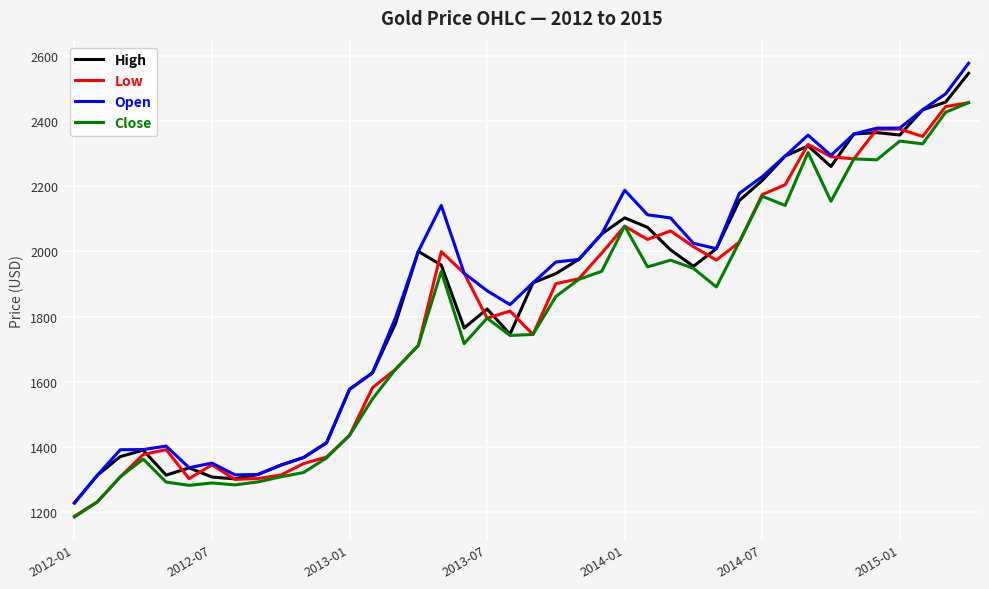

What is the sum of all High values?

74052.4